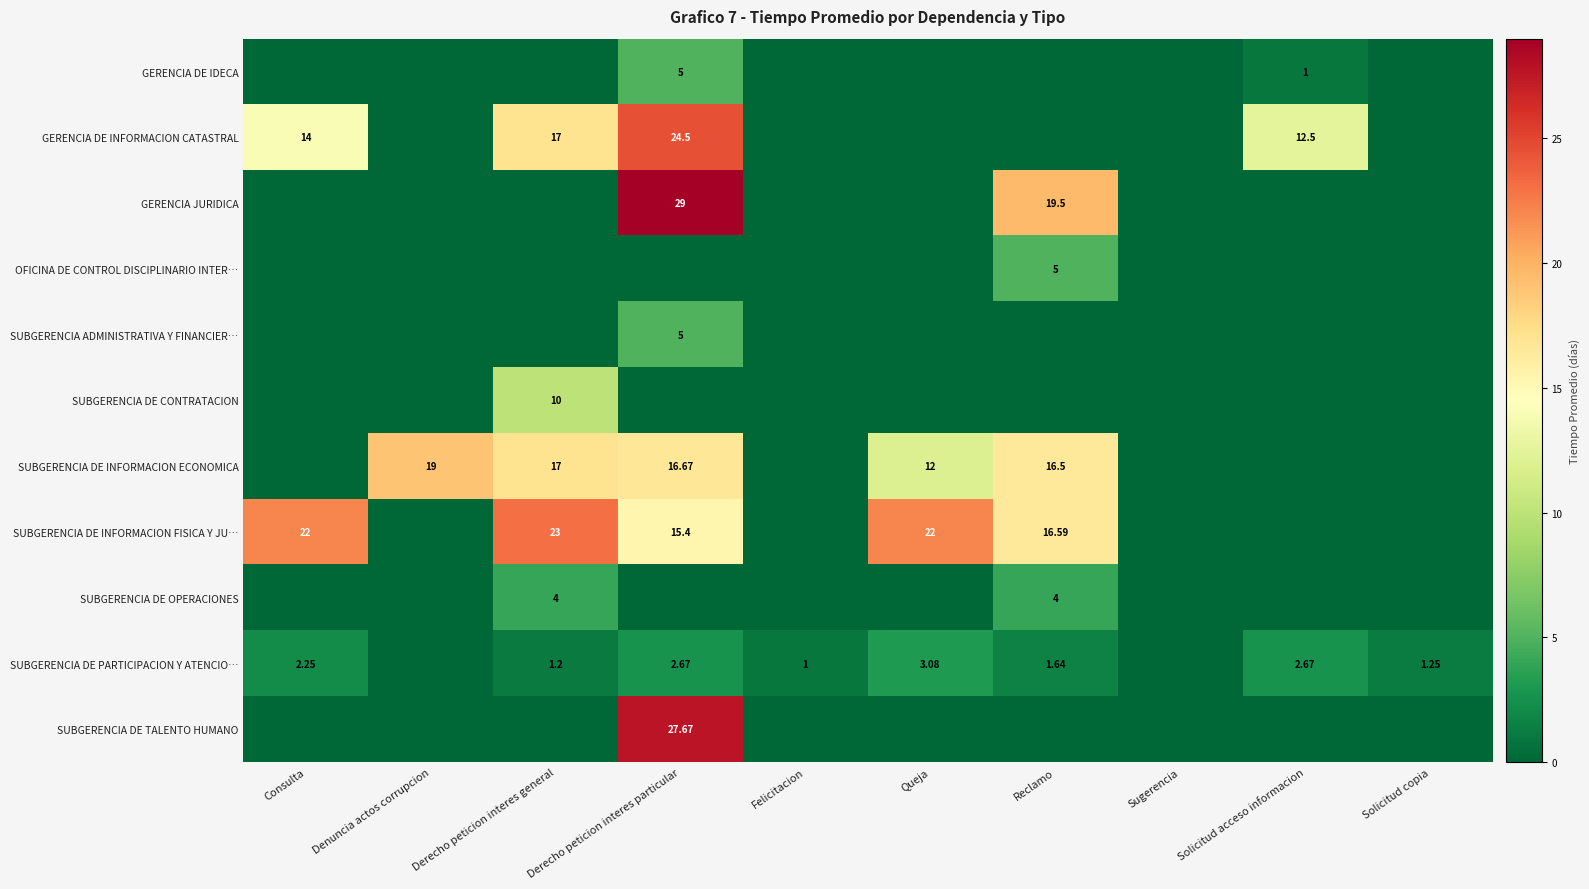

Which category has the highest value across all series?

Derecho peticion interes particular